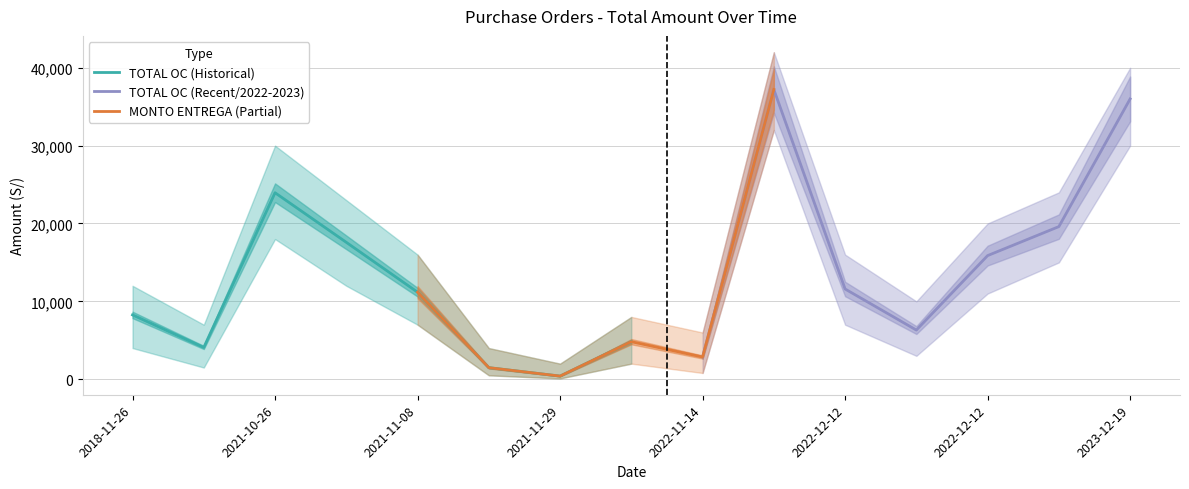

Which has a higher value, 2022-12-06 or 2021-11-15?

2022-12-06